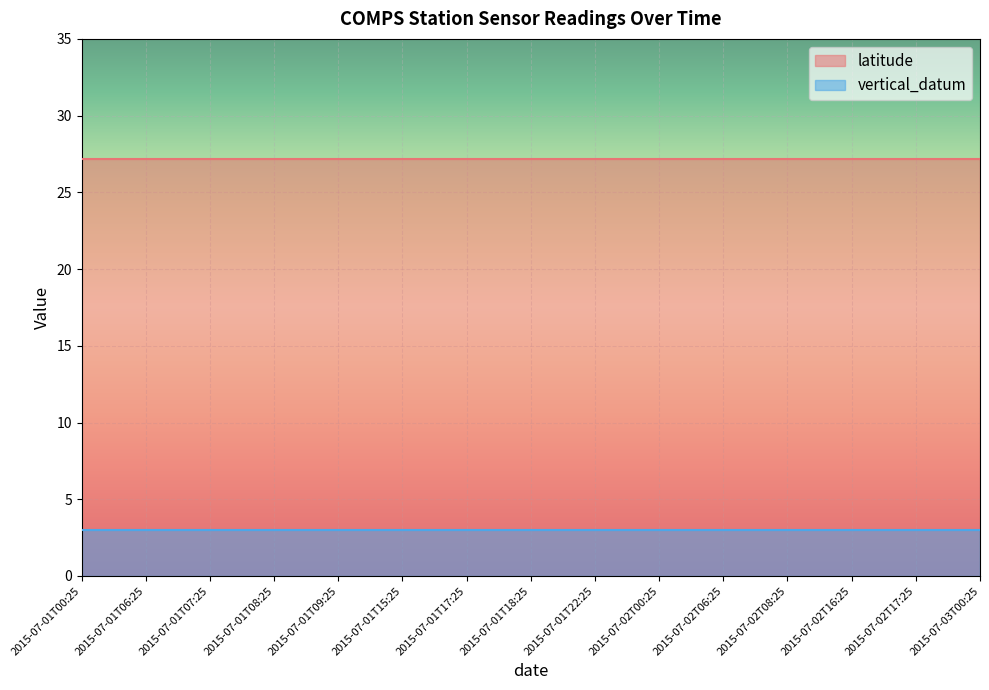

Is the value of vertical_datum at 2015-07-01T06:25 greater than the value of latitude at 2015-07-02T08:25?

No